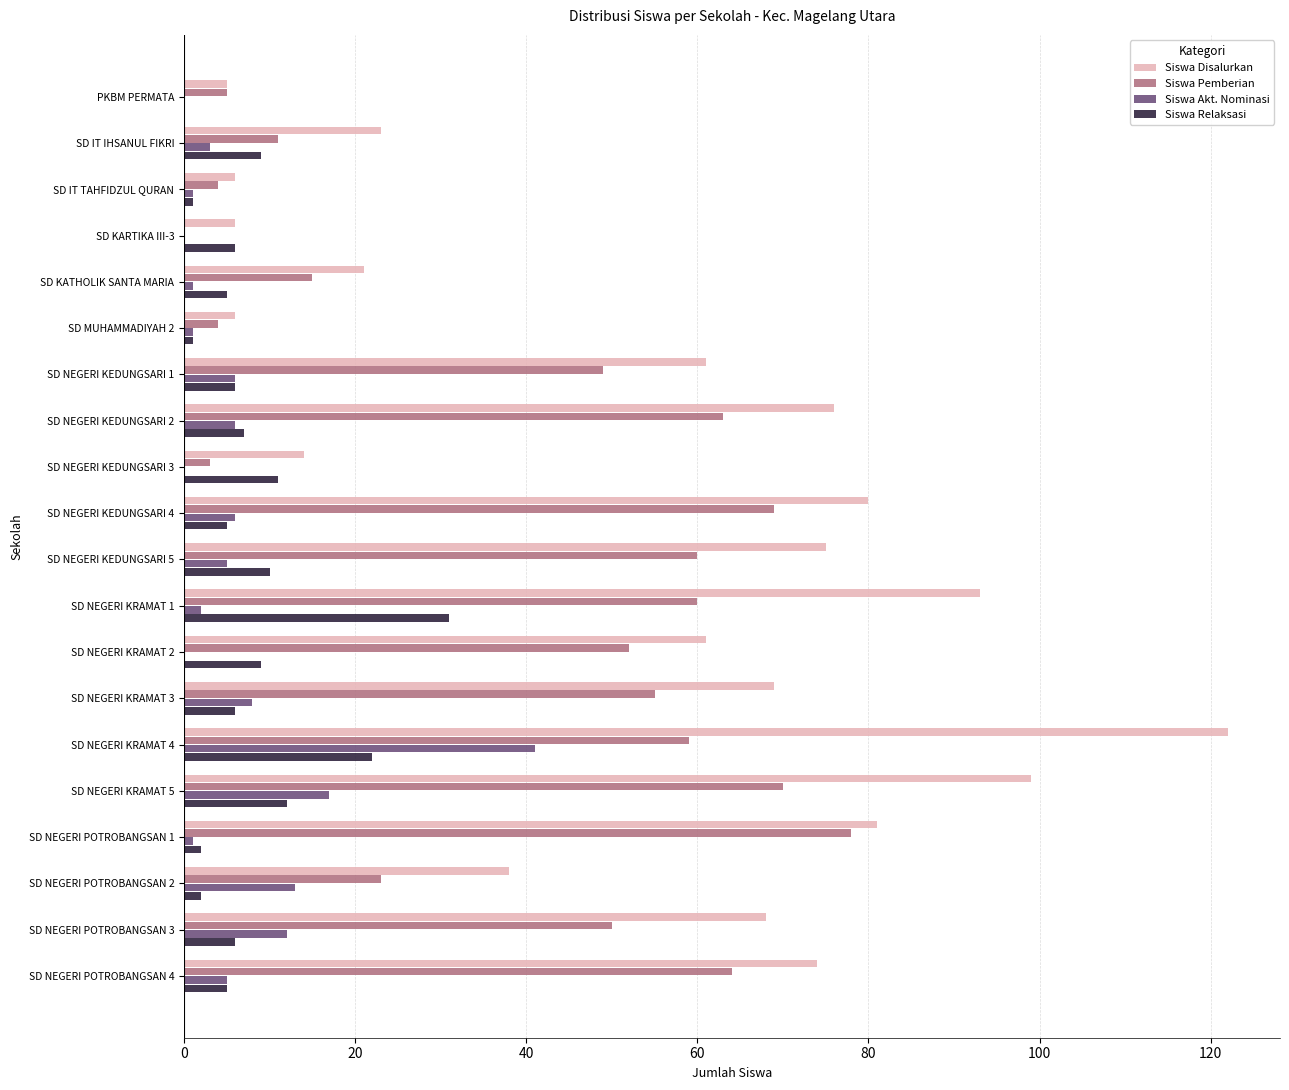

What is the sum of all Siswa Akt. Nominasi values?

128